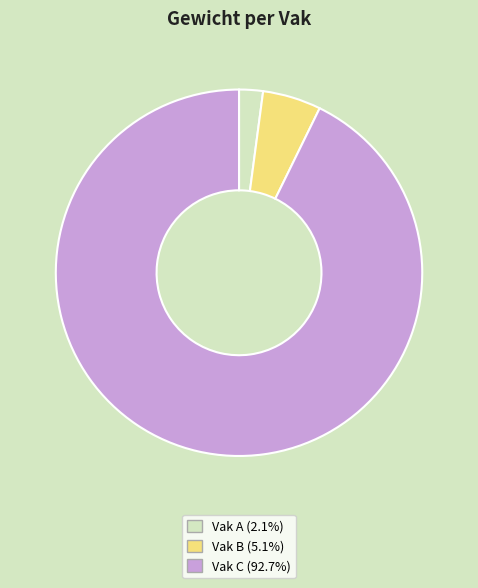

Is there a majority slice in this chart?

Yes